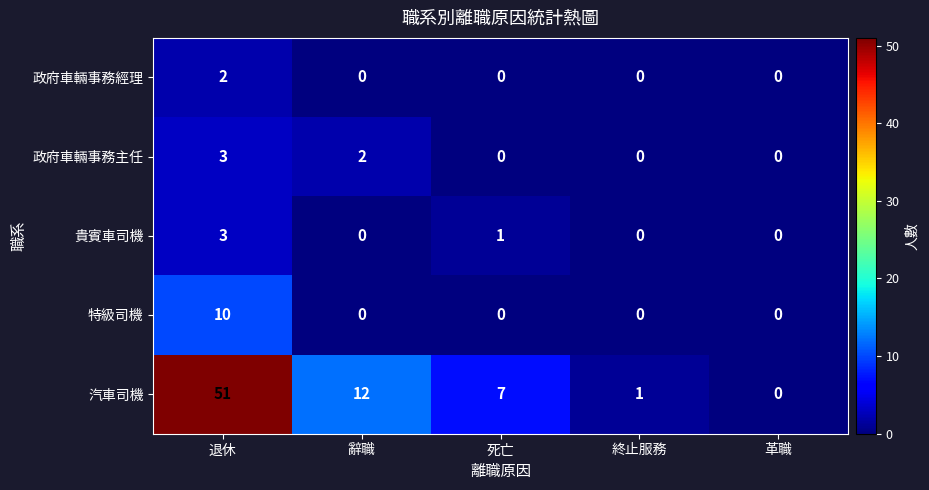

Reading left to right, list all the values displayed in this chart.

政府車輛事務經理: 2	0	0	0	0
政府車輛事務主任: 3	2	0	0	0
貴賓車司機: 3	0	1	0	0
特級司機: 10	0	0	0	0
汽車司機: 51	12	7	1	0